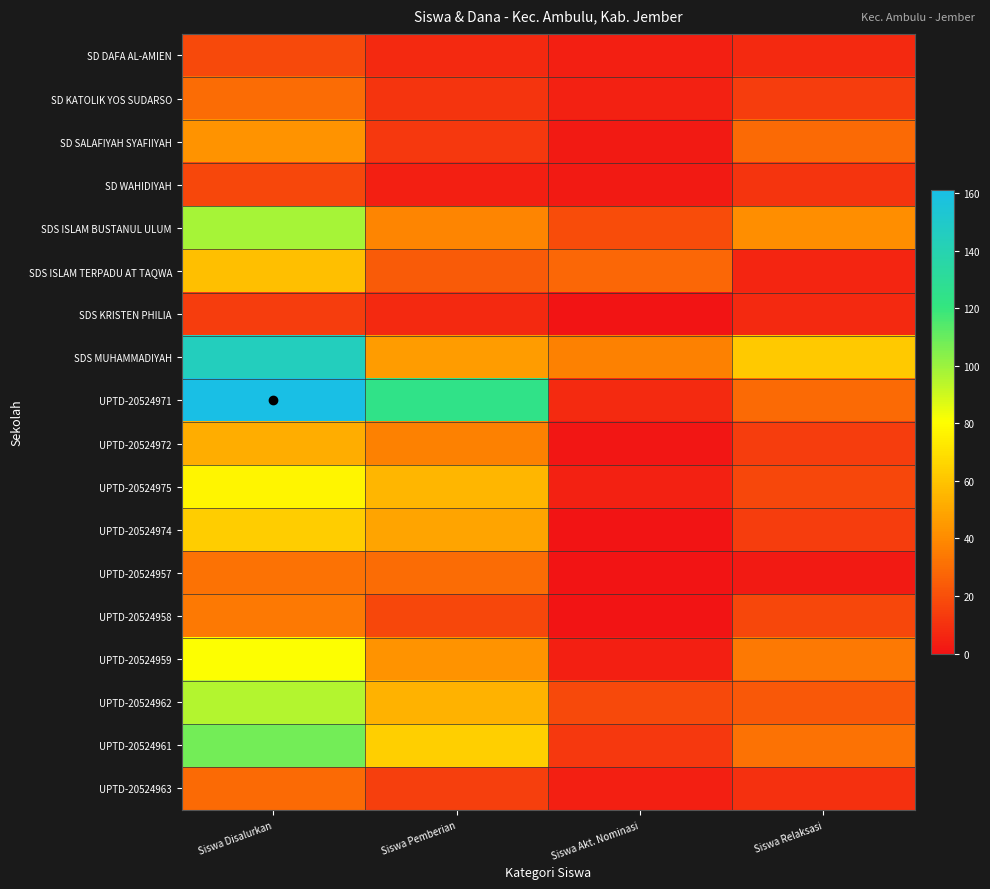

Reading right to left, transcribe all the data shown in this chart.

SD DAFA AL-AMIEN: Siswa Relaksasi=7	Siswa Akt. Nominasi=4	Siswa Pemberian=7	Siswa Disalurkan=18
SD KATOLIK YOS SUDARSO: Siswa Relaksasi=14	Siswa Akt. Nominasi=5	Siswa Pemberian=11	Siswa Disalurkan=30
SD SALAFIYAH SYAFIIYAH: Siswa Relaksasi=29	Siswa Akt. Nominasi=2	Siswa Pemberian=12	Siswa Disalurkan=43
SD WAHIDIYAH: Siswa Relaksasi=11	Siswa Akt. Nominasi=2	Siswa Pemberian=4	Siswa Disalurkan=17
SDS ISLAM BUSTANUL ULUM: Siswa Relaksasi=41	Siswa Akt. Nominasi=19	Siswa Pemberian=38	Siswa Disalurkan=98
SDS ISLAM TERPADU AT TAQWA: Siswa Relaksasi=6	Siswa Akt. Nominasi=28	Siswa Pemberian=24	Siswa Disalurkan=58
SDS KRISTEN PHILIA: Siswa Relaksasi=7	Siswa Akt. Nominasi=0	Siswa Pemberian=7	Siswa Disalurkan=14
SDS MUHAMMADIYAH: Siswa Relaksasi=62	Siswa Akt. Nominasi=37	Siswa Pemberian=46	Siswa Disalurkan=145
UPTD-20524971: Siswa Relaksasi=29	Siswa Akt. Nominasi=8	Siswa Pemberian=124	Siswa Disalurkan=161
UPTD-20524972: Siswa Relaksasi=14	Siswa Akt. Nominasi=1	Siswa Pemberian=37	Siswa Disalurkan=52
UPTD-20524975: Siswa Relaksasi=17	Siswa Akt. Nominasi=5	Siswa Pemberian=55	Siswa Disalurkan=77
UPTD-20524974: Siswa Relaksasi=14	Siswa Akt. Nominasi=0	Siswa Pemberian=49	Siswa Disalurkan=63
UPTD-20524957: Siswa Relaksasi=2	Siswa Akt. Nominasi=0	Siswa Pemberian=30	Siswa Disalurkan=32
UPTD-20524958: Siswa Relaksasi=17	Siswa Akt. Nominasi=0	Siswa Pemberian=17	Siswa Disalurkan=34
UPTD-20524959: Siswa Relaksasi=34	Siswa Akt. Nominasi=4	Siswa Pemberian=43	Siswa Disalurkan=81
UPTD-20524962: Siswa Relaksasi=23	Siswa Akt. Nominasi=18	Siswa Pemberian=54	Siswa Disalurkan=95
UPTD-20524961: Siswa Relaksasi=32	Siswa Akt. Nominasi=12	Siswa Pemberian=64	Siswa Disalurkan=108
UPTD-20524963: Siswa Relaksasi=10	Siswa Akt. Nominasi=4	Siswa Pemberian=15	Siswa Disalurkan=29